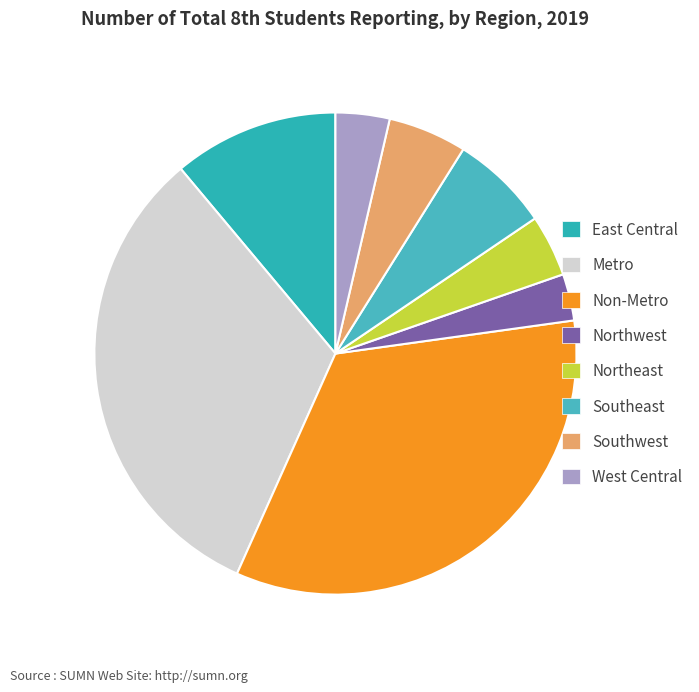

Rank the categories by value from lowest to highest.

Northwest, West Central, Northeast, Southwest, Southeast, East Central, Metro, Non-Metro